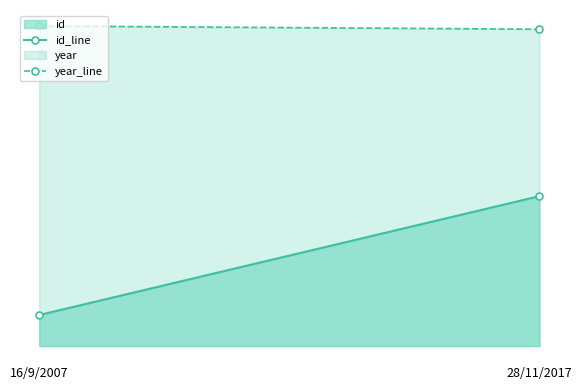

List the series in order of their peak value, highest first.

year, id